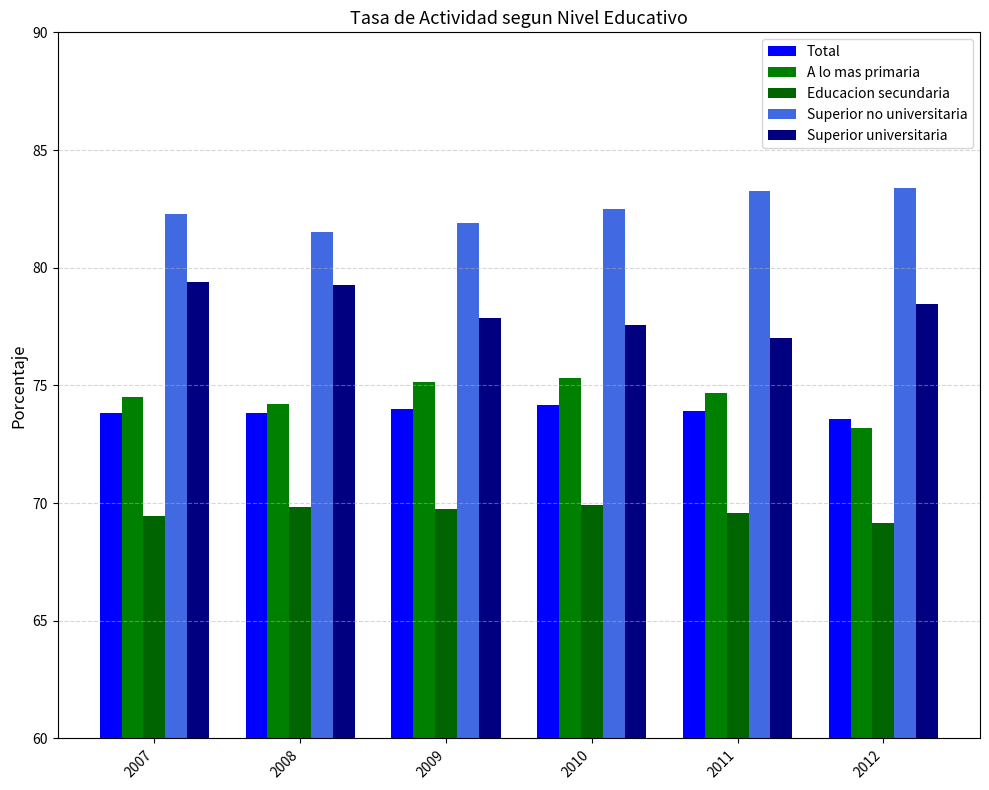

How many series are shown in this chart?

5